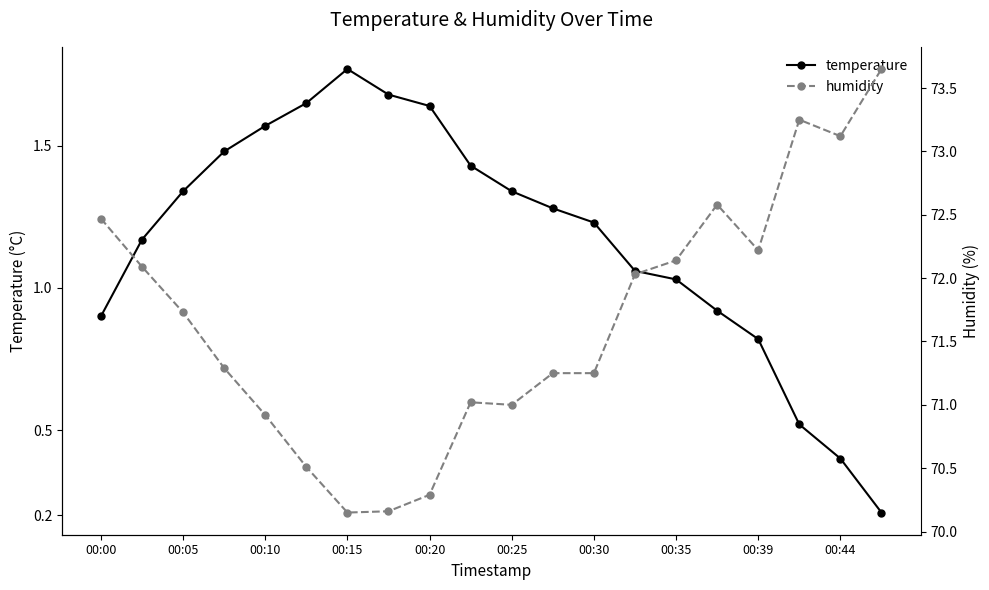

At which label does temperature reach its peak?

00:15